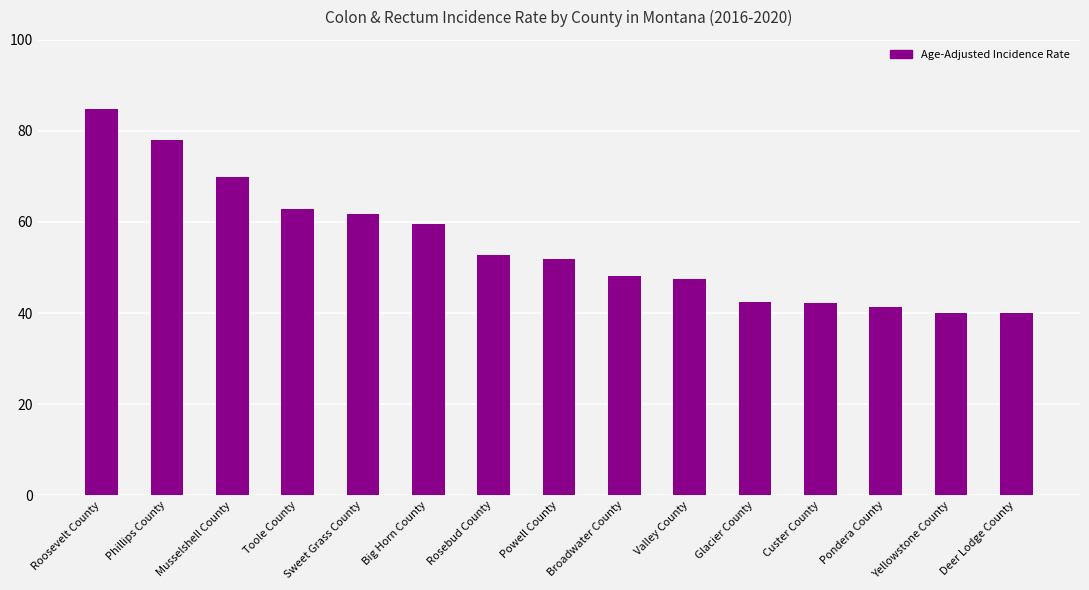

What is the average value?

54.9